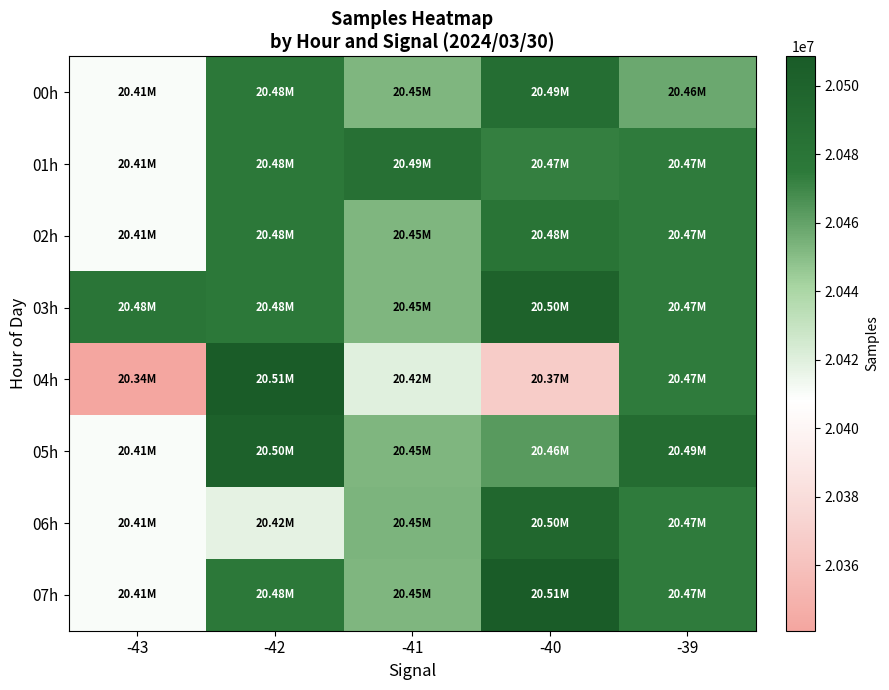

At which category does the chart reach its minimum across all series?

-43